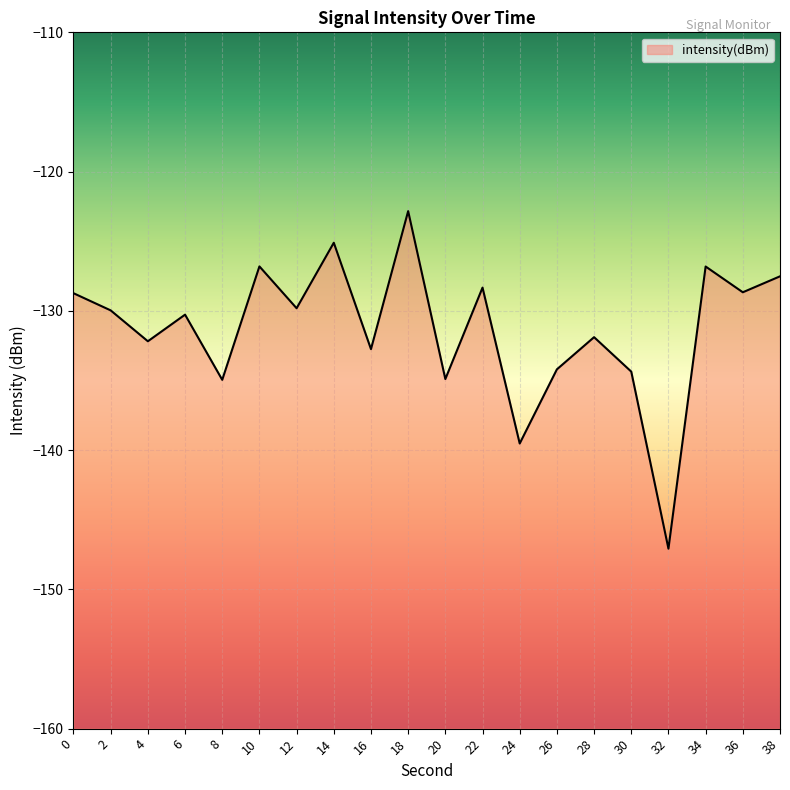

The chart shows a value of -134.4 at 30. True or false?

True